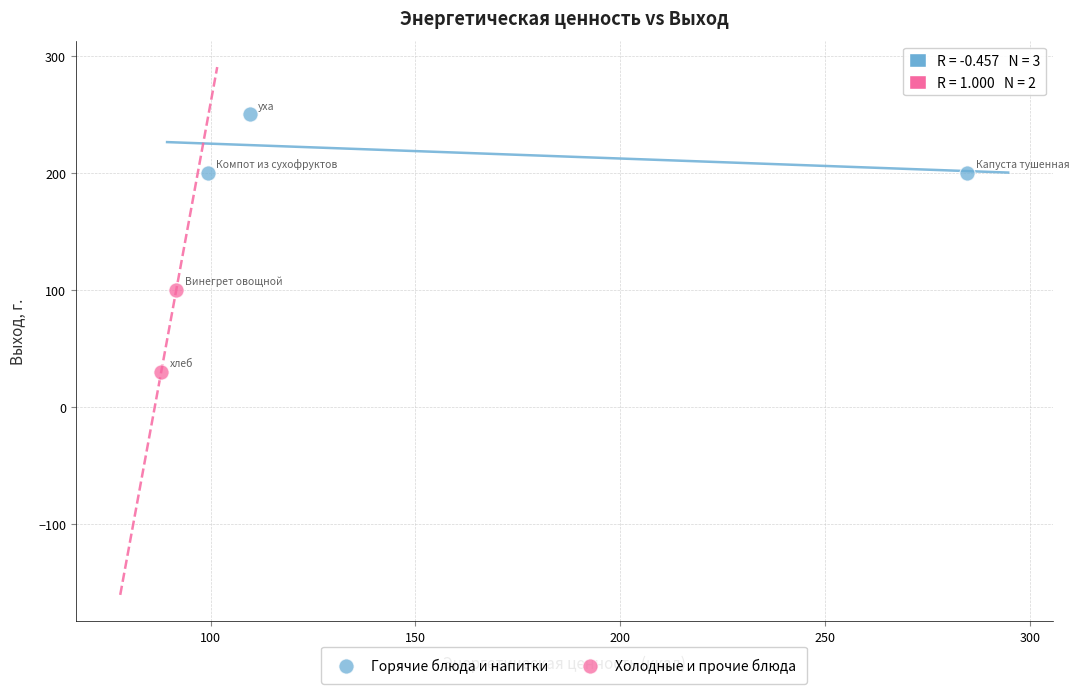

Which series reaches the maximum Y coordinate?

Горячие блюда и напитки